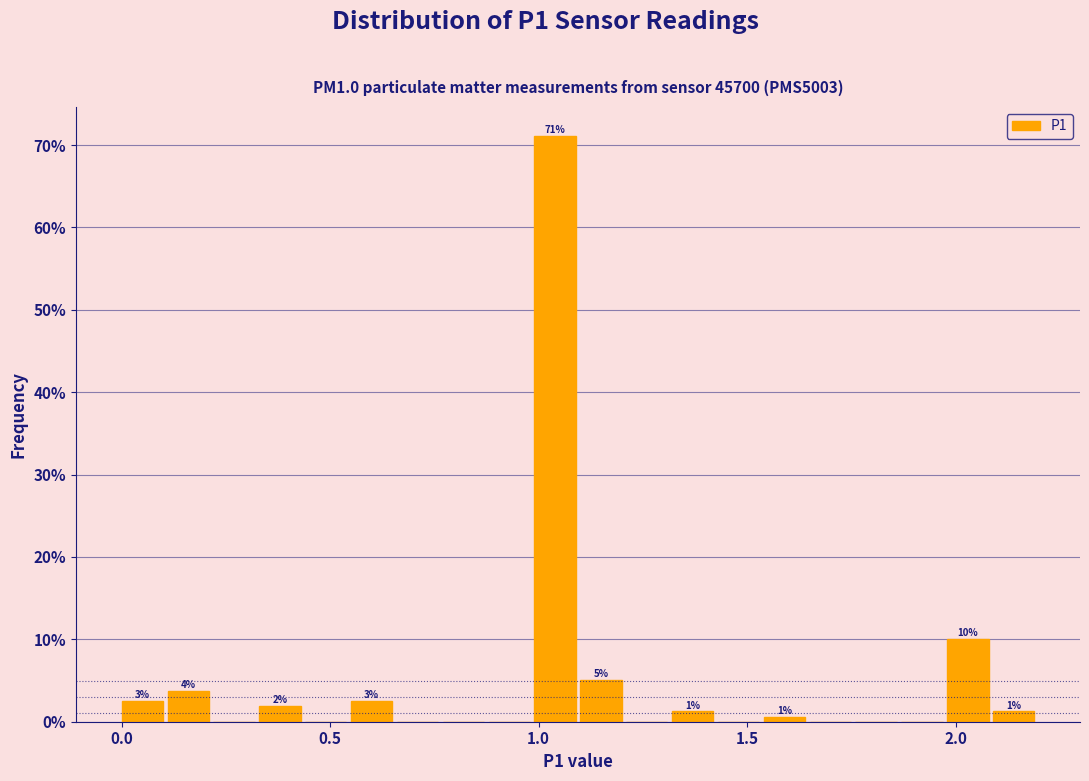

Around what value on the x-axis is the tallest bar? Give the approximate position of its centre, as read against the axis.

1.05